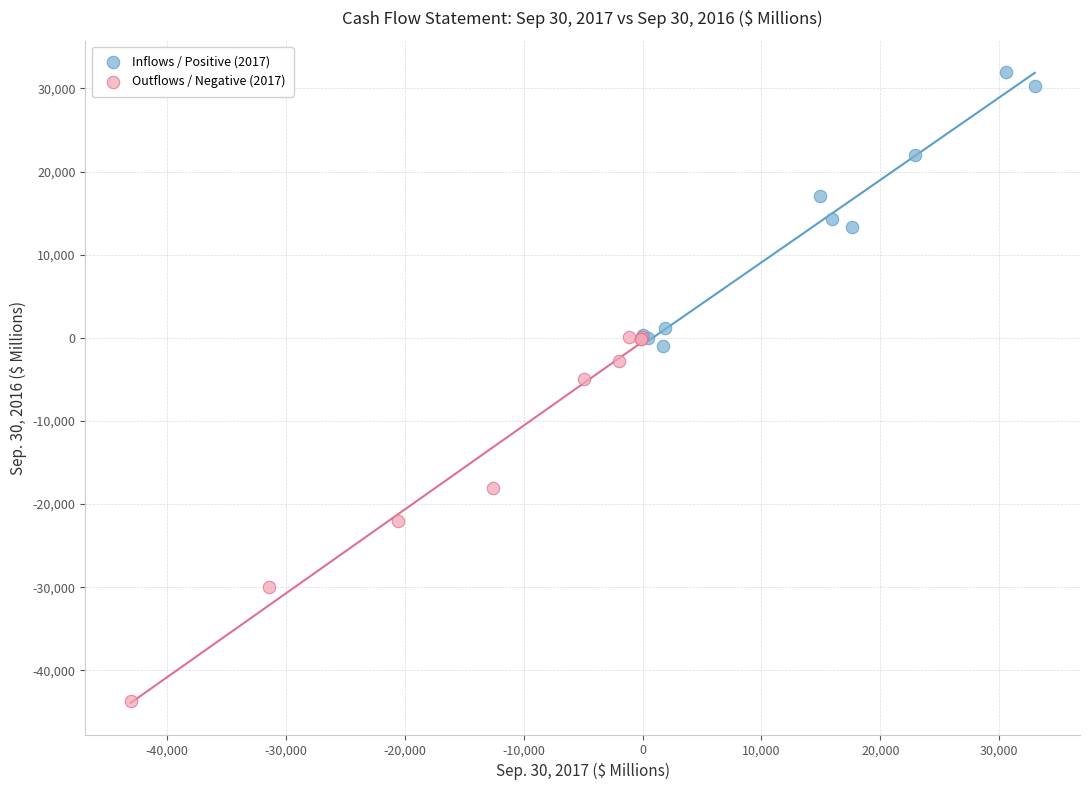

Which series contains the lowest Y value?

Outflows / Negative (2017)